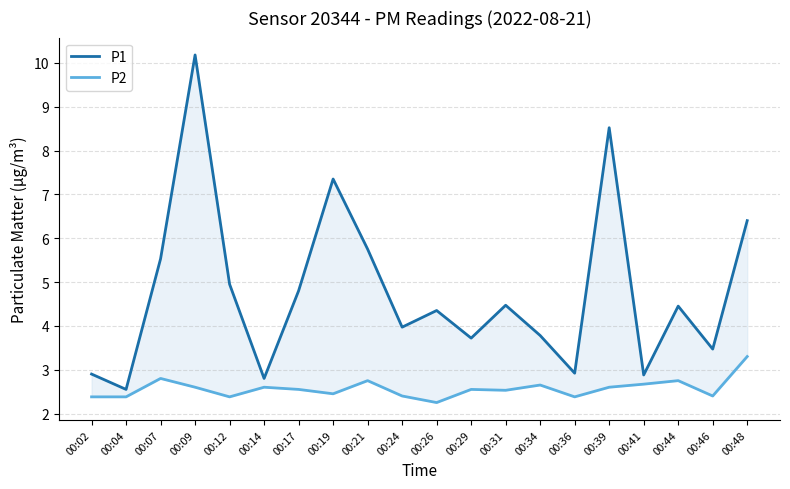

Is this an area chart (filled region under the line)?

No